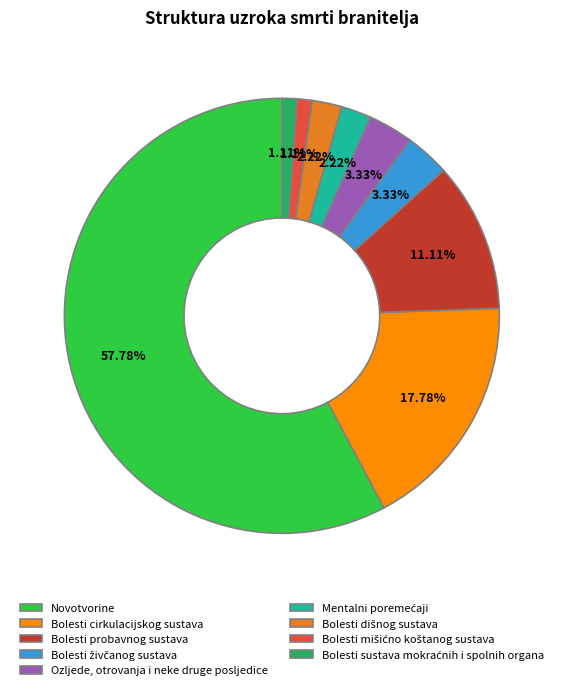

Between Bolesti probavnog sustava and Ozljede, otrovanja i neke druge posljedice, which is larger?

Bolesti probavnog sustava